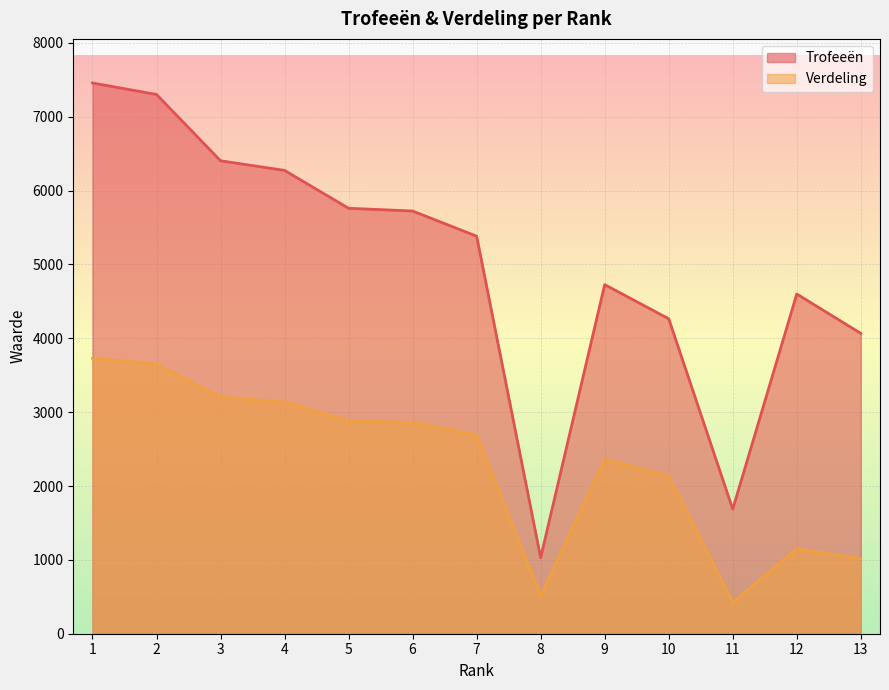

At which label does Verdeling reach its minimum?

11